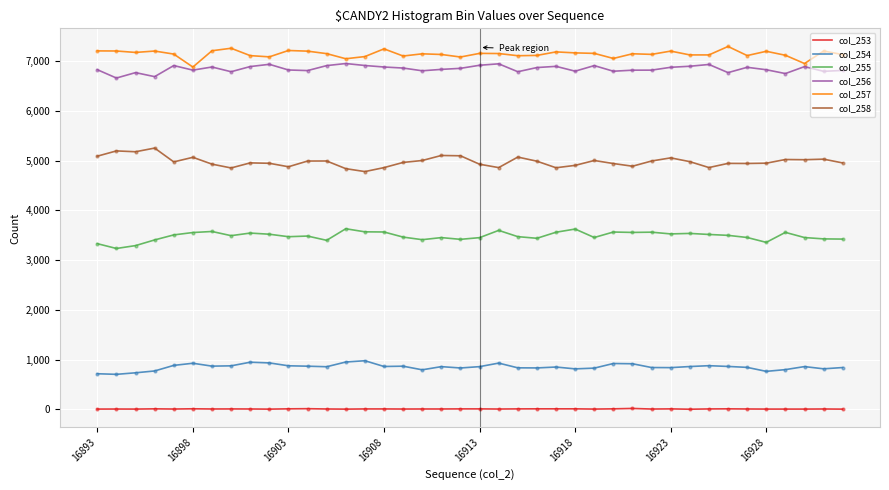

List the series in order of their peak value, lowest first.

col_253, col_254, col_255, col_258, col_256, col_257